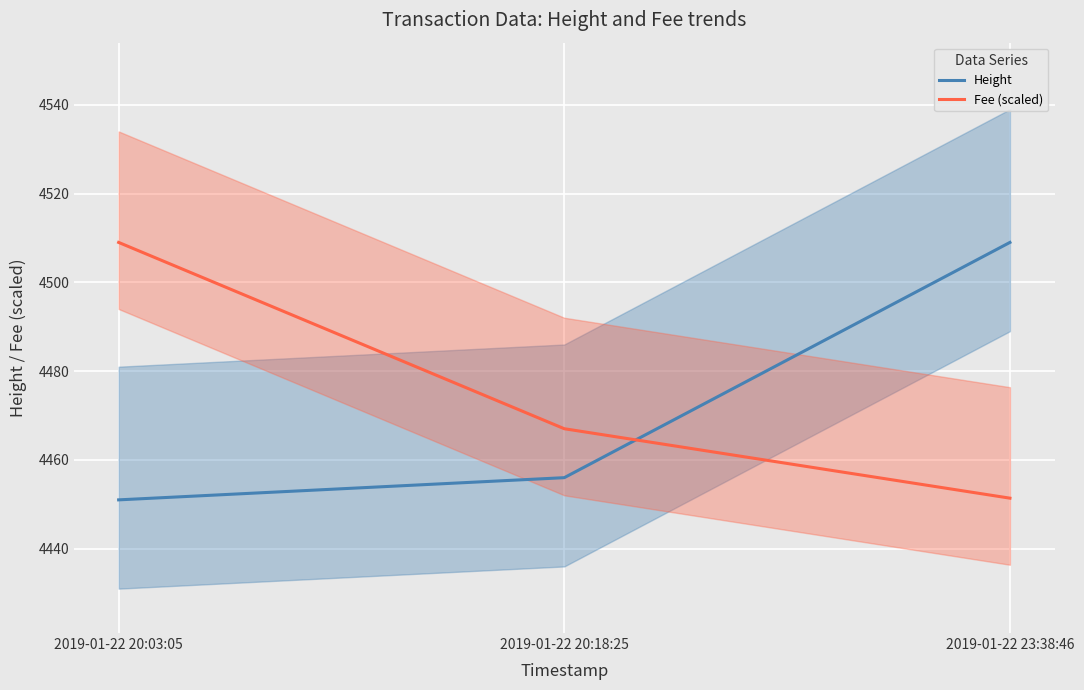

Reading left to right, transcribe all the data shown in this chart.

Height: 2019-01-22 20:03:05=4451.0	2019-01-22 20:18:25=4456.0	2019-01-22 23:38:46=4509.0
Fee (scaled): 2019-01-22 20:03:05=4509.0	2019-01-22 20:18:25=4467.0	2019-01-22 23:38:46=4451.4